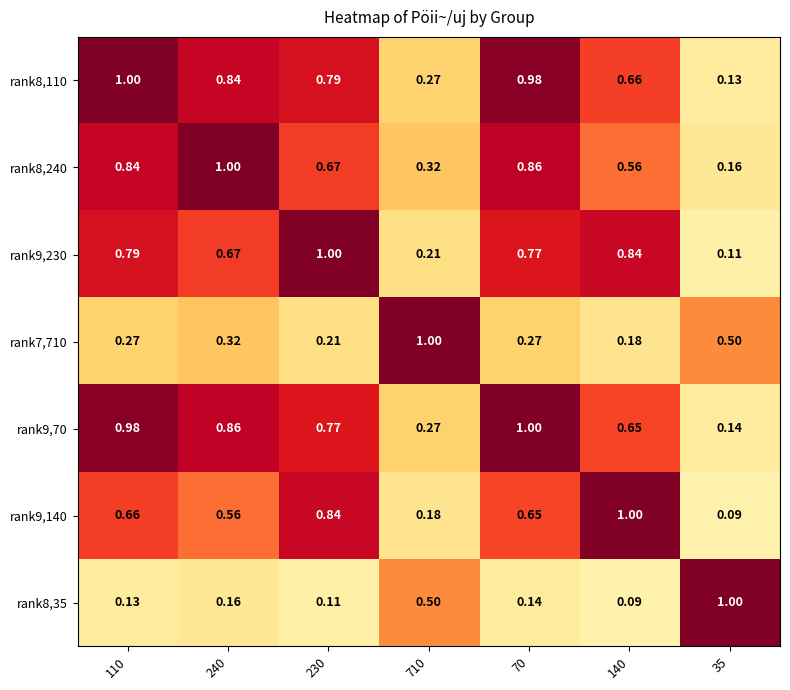

Is the value of rank7,710 at 710 greater than the value of rank9,140 at 240?

Yes